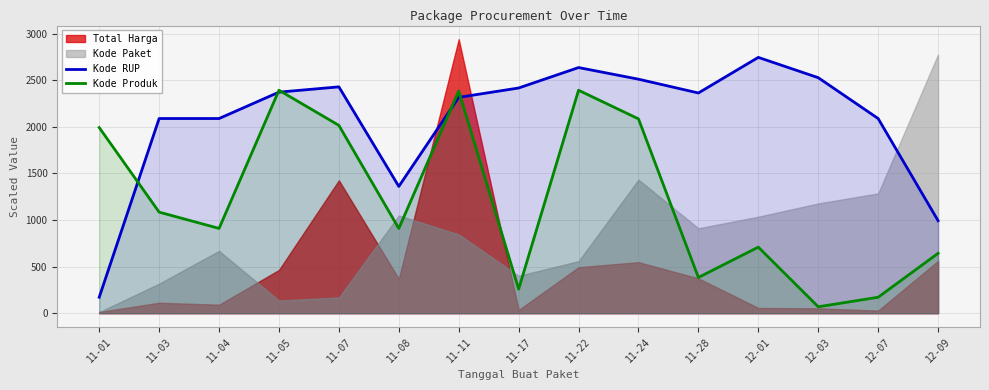

Does the chart have visible grid lines?

Yes